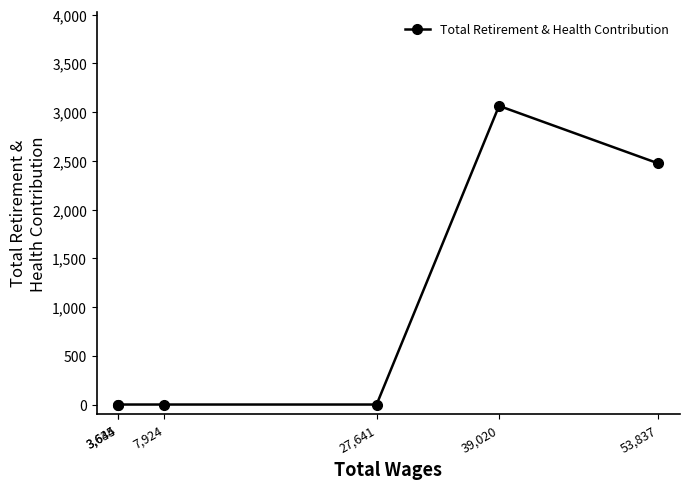

What is the sum of the values at 39,020 and 3,634?

3064